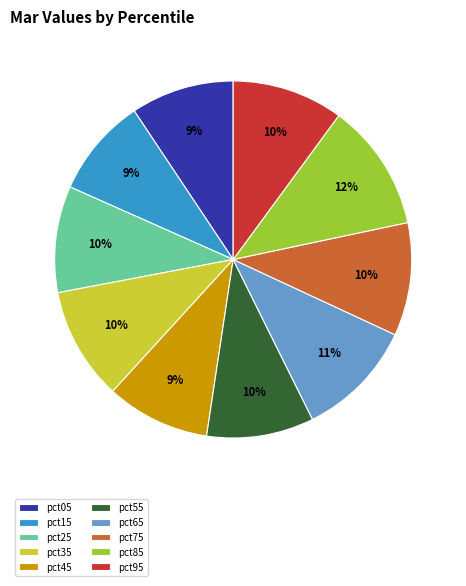

What percentage is the pct85 slice, to the nearest percent?

12%